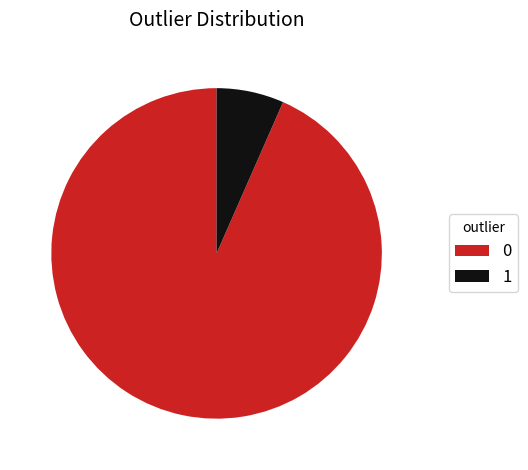

Count the number of slices in the pie.

2